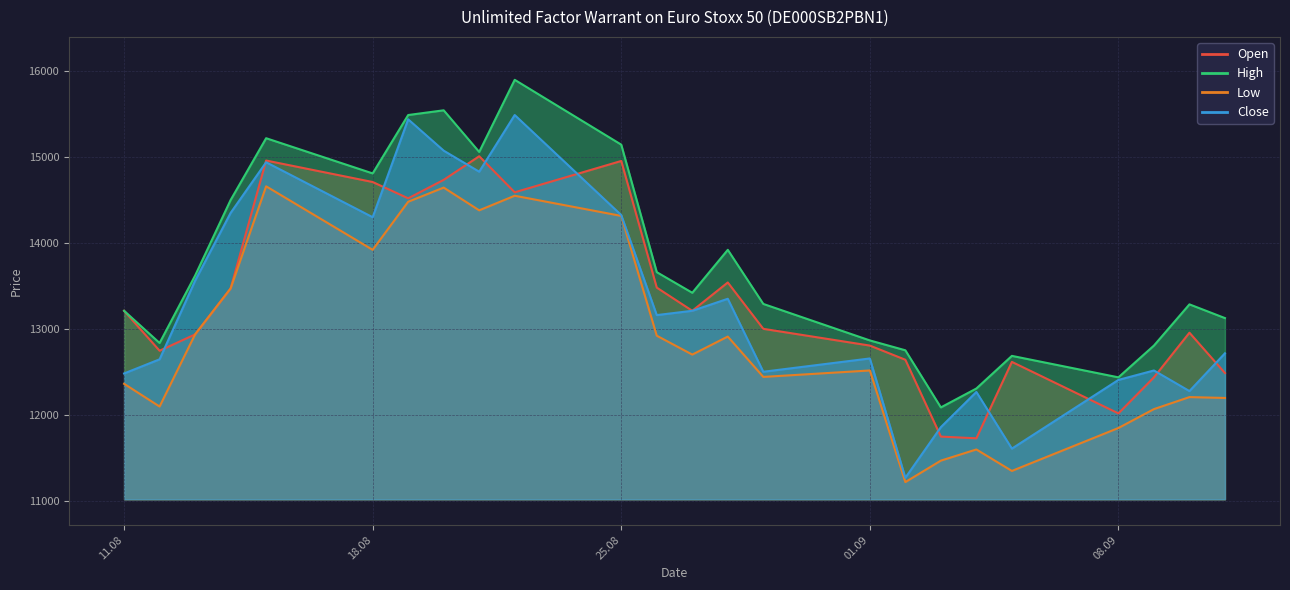

Is the value of Close at 04.09.2025 greater than the value of High at 19.08.2025?

No